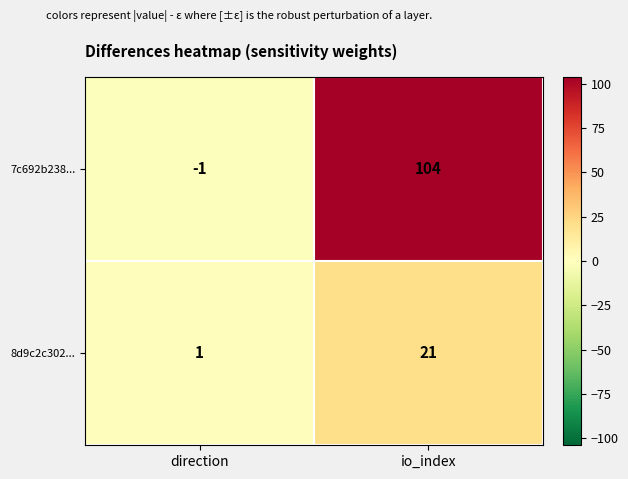

What is the approximate value of 7c692b238... at io_index?

104